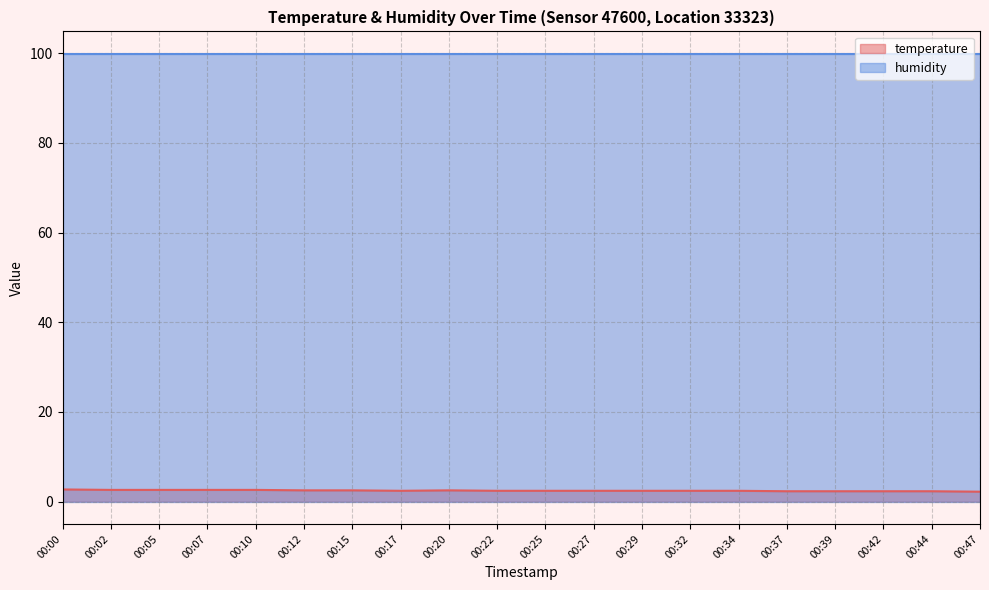

Rank the categories by value from lowest to highest.

00:47, 00:37, 00:39, 00:42, 00:44, 00:17, 00:22, 00:25, 00:27, 00:29, 00:32, 00:34, 00:12, 00:15, 00:20, 00:02, 00:05, 00:07, 00:10, 00:00